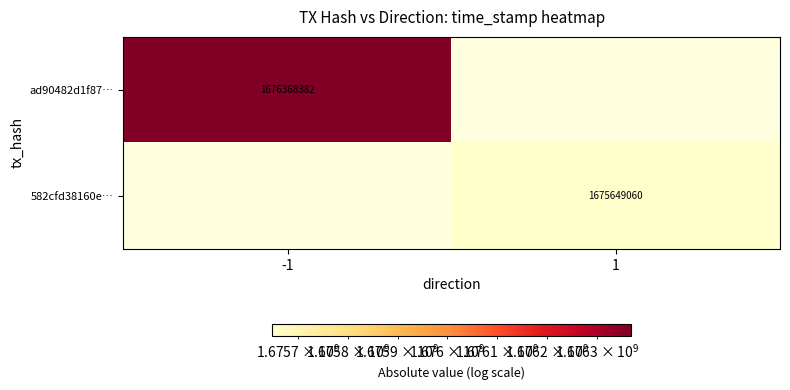

The value of 582cfd38160e… at 1 is 2482691806. True or false?

False